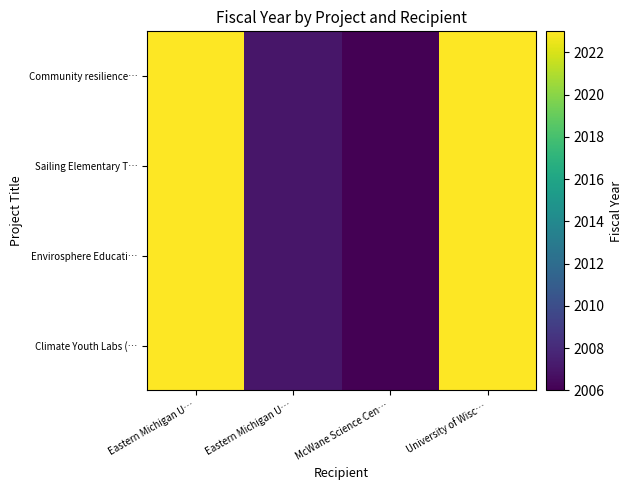

How many distinct data groups are displayed?

4